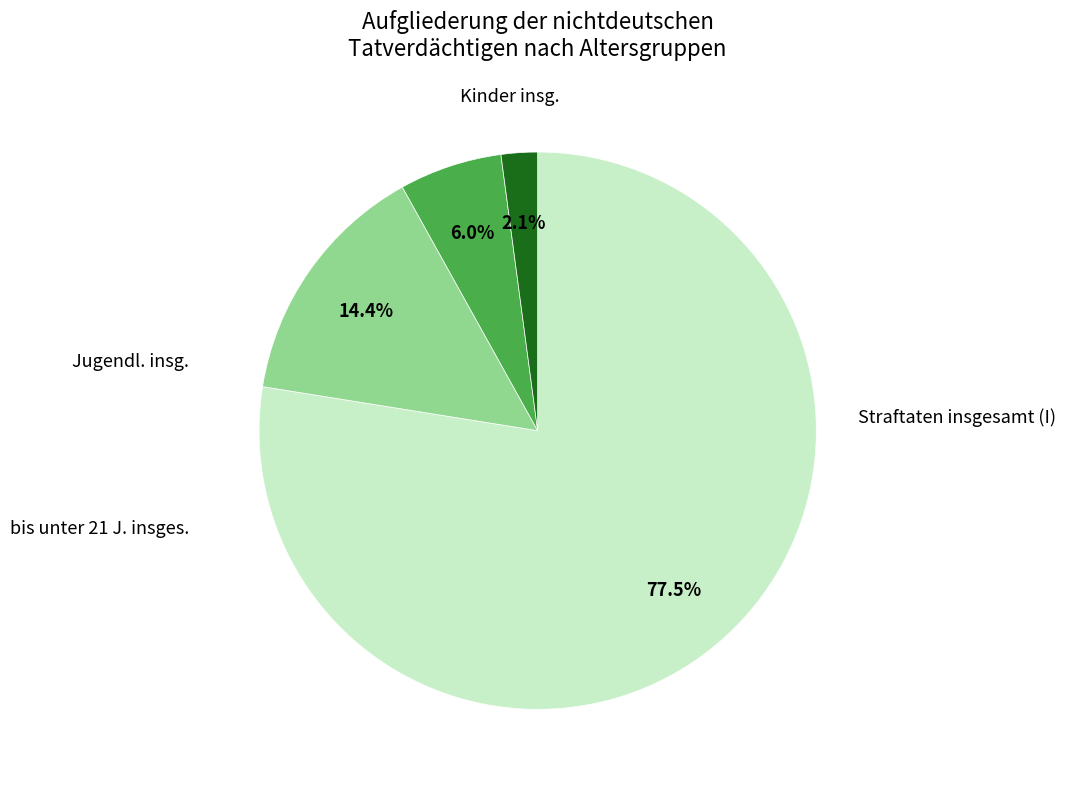

Is there a majority slice in this chart?

Yes